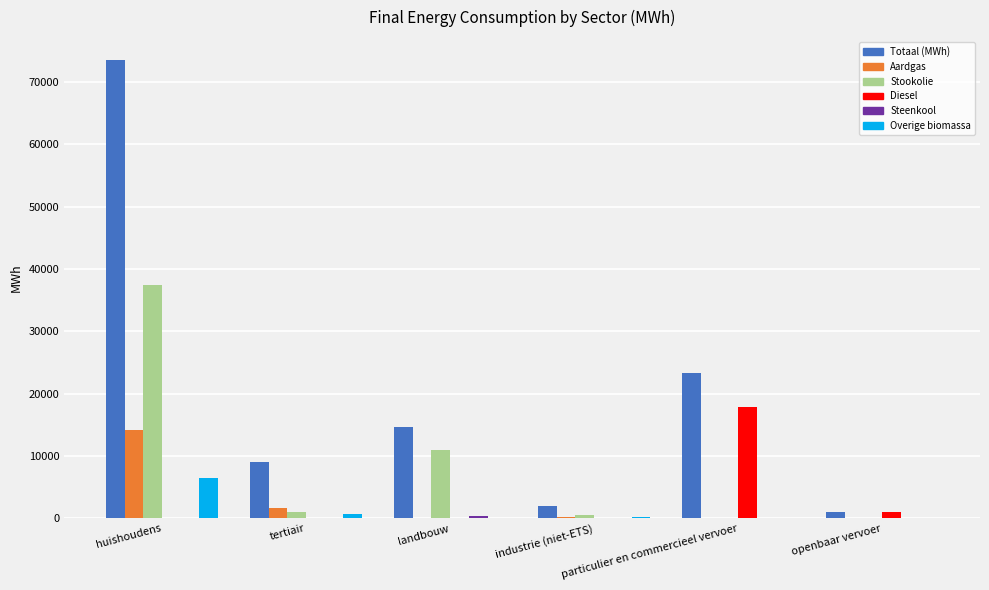

What is the sum of the Totaal (MWh) values at huishoudens and particulier en commercieel vervoer?

96747.4